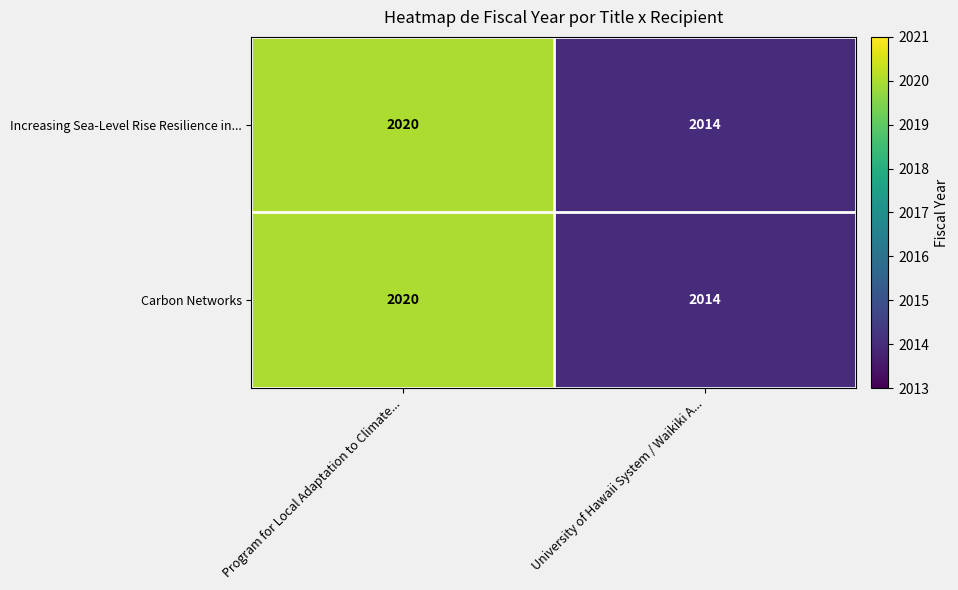

What is the sum of all Carbon Networks values?

4034